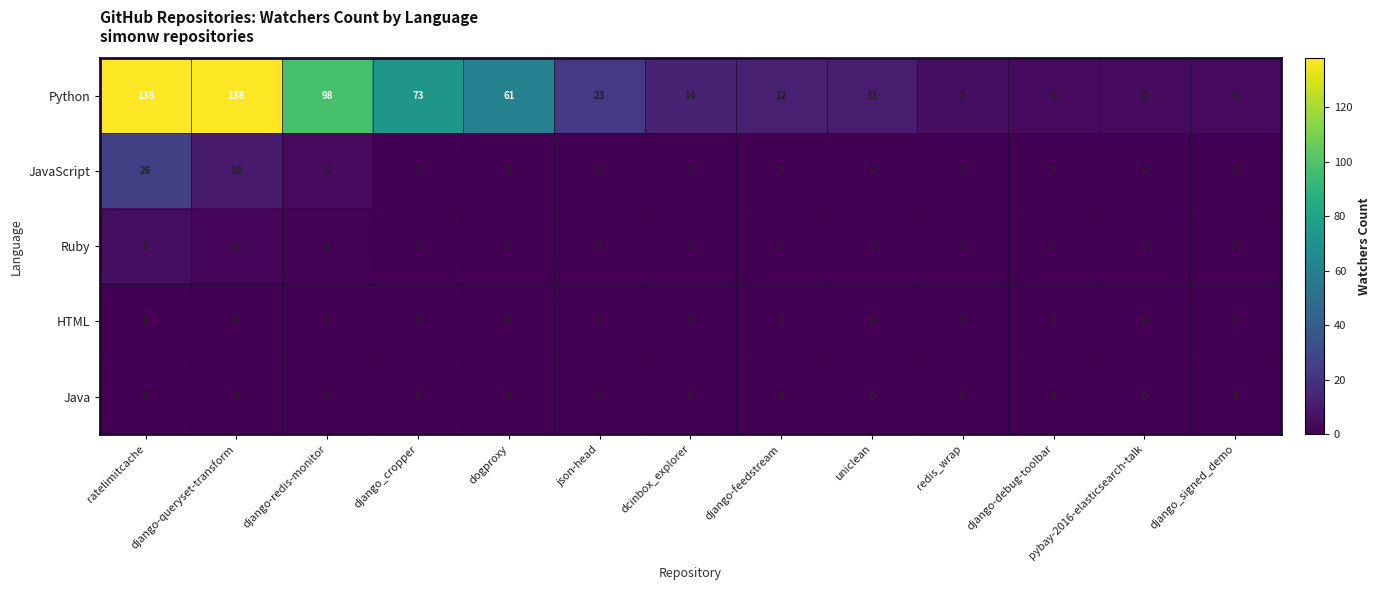

The value of Python at uniclean is 11. True or false?

True